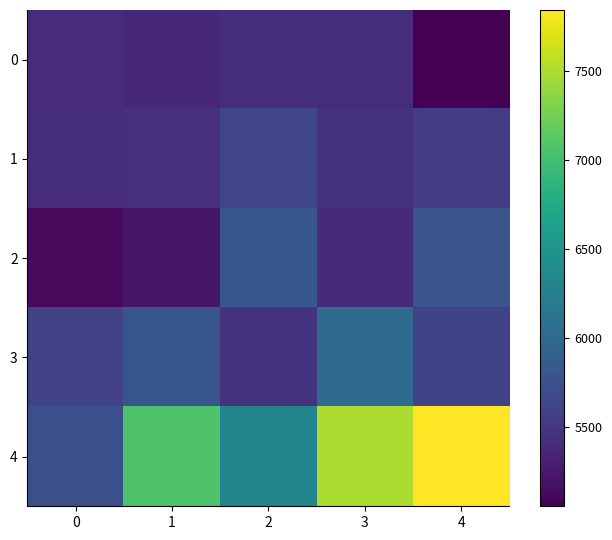

At which category does the chart reach its minimum across all series?

4